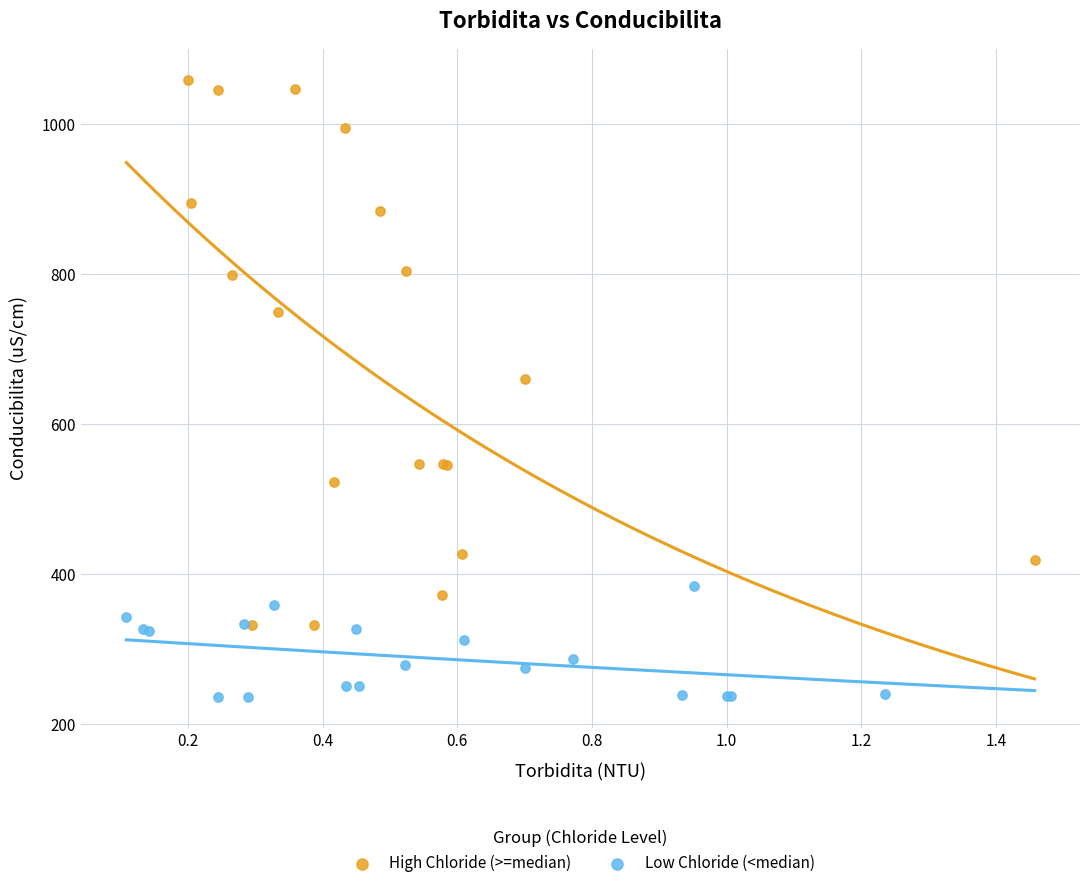

Which series has the largest Y range (max minus min)?

High Chloride (>=median)